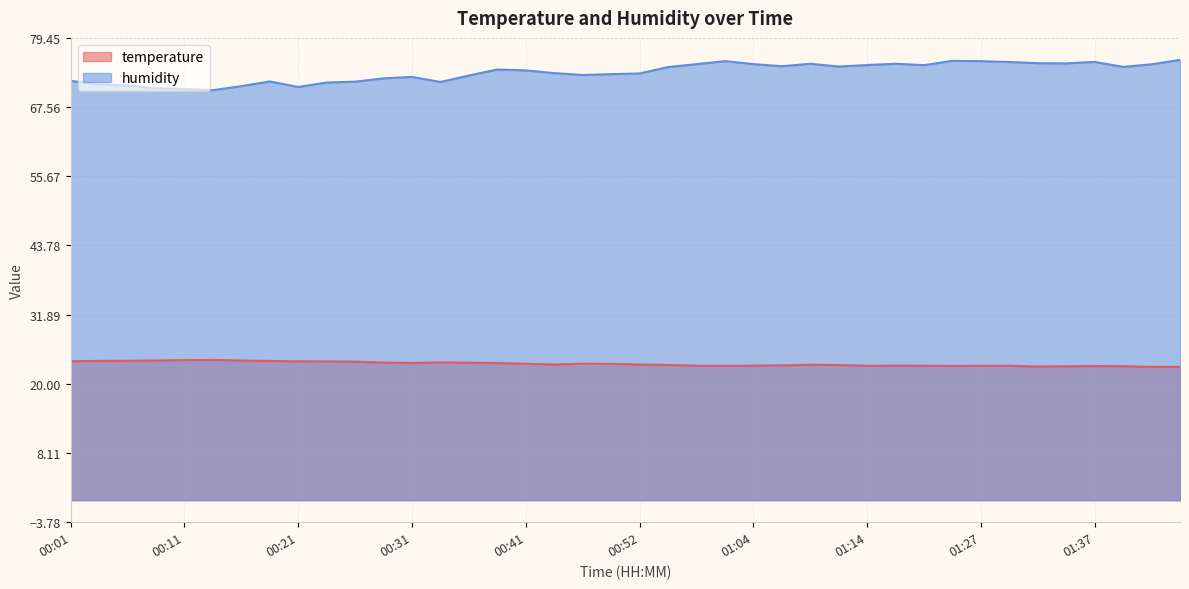

True or false: temperature and humidity intersect in this chart.

False